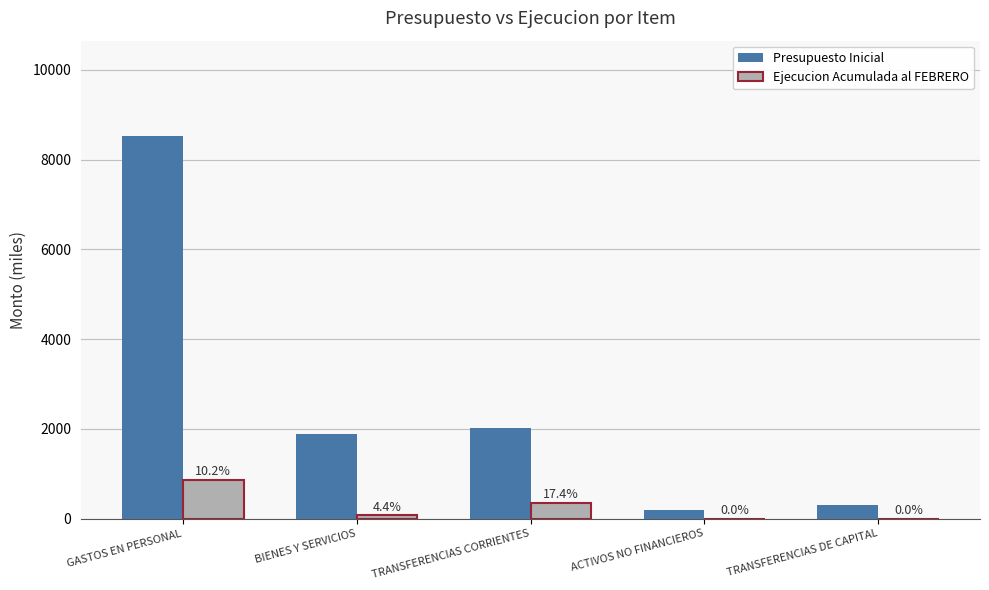

Reading left to right, extract all data points from this chart.

Presupuesto Inicial: 8523	1875	2030	194	300
Ejecucion Acumulada al FEBRERO: 870	82	354	0	0